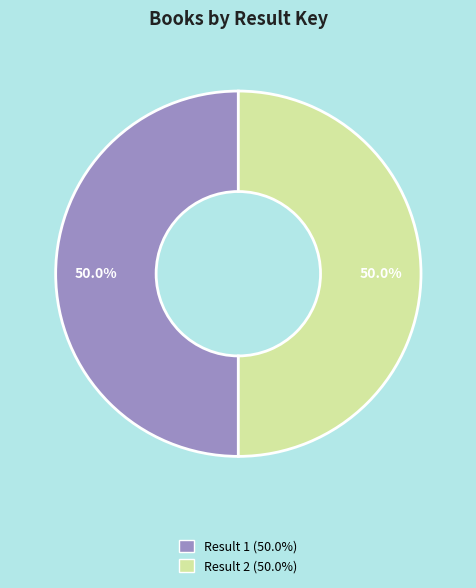

How many segments does this pie chart have?

2